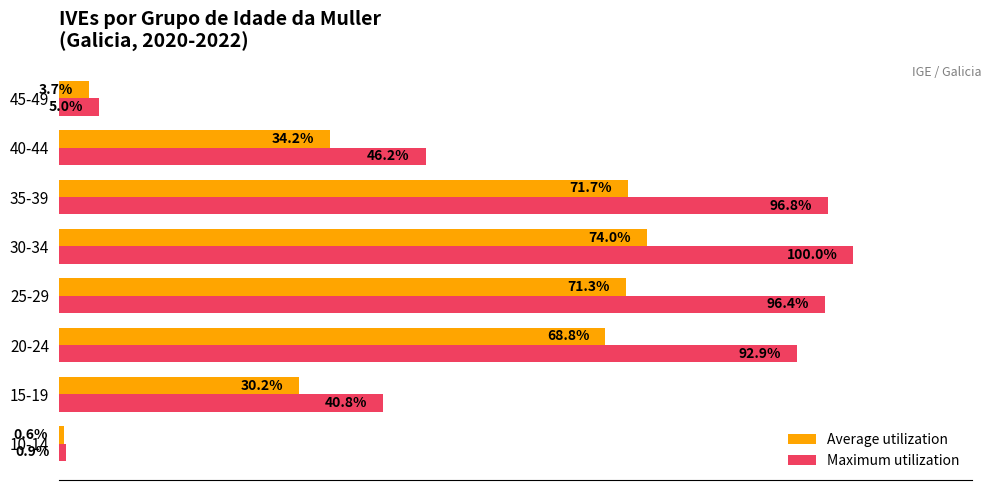

What are all the series names shown in the legend?

Average utilization, Maximum utilization